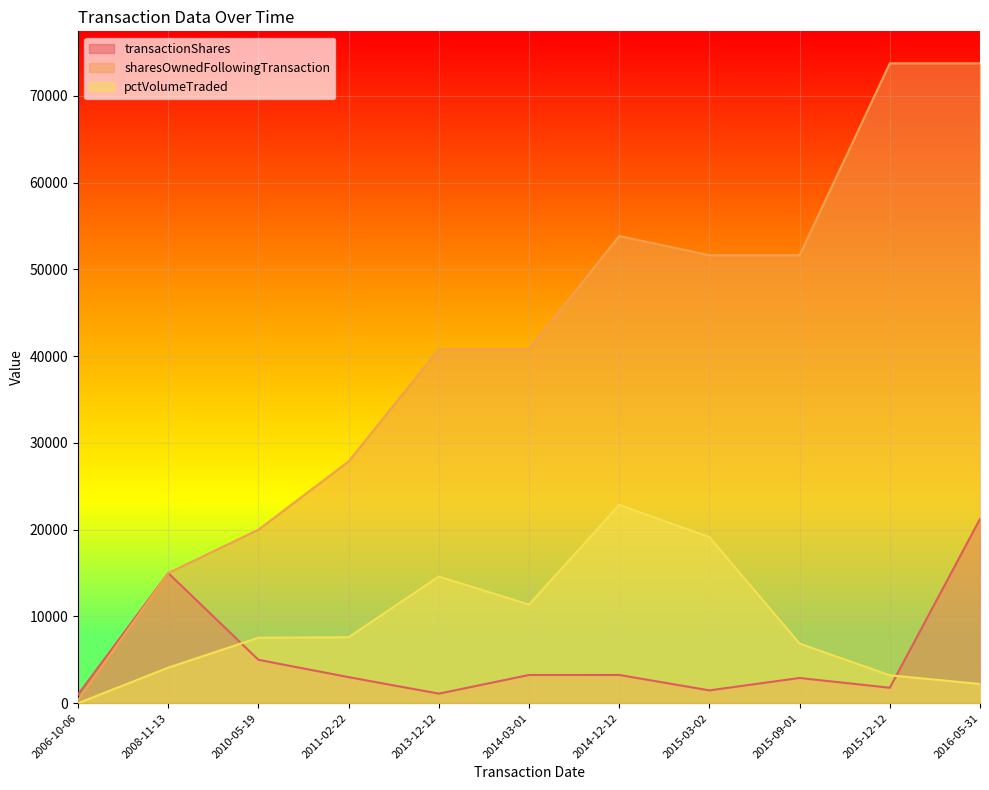

At which category does the chart reach its minimum across all series?

2006-10-06